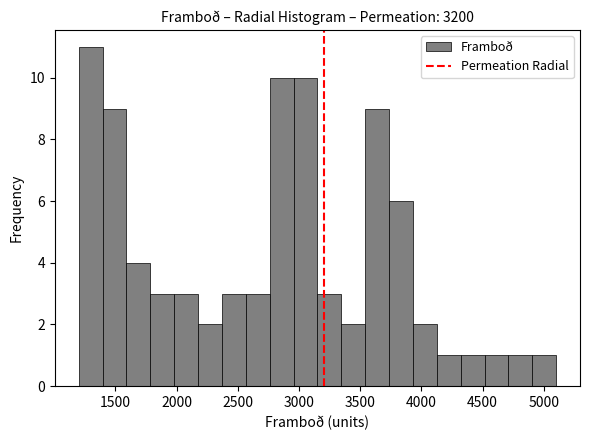

Around what value on the x-axis is the tallest bar? Give the approximate position of its centre, as read against the axis.

1300